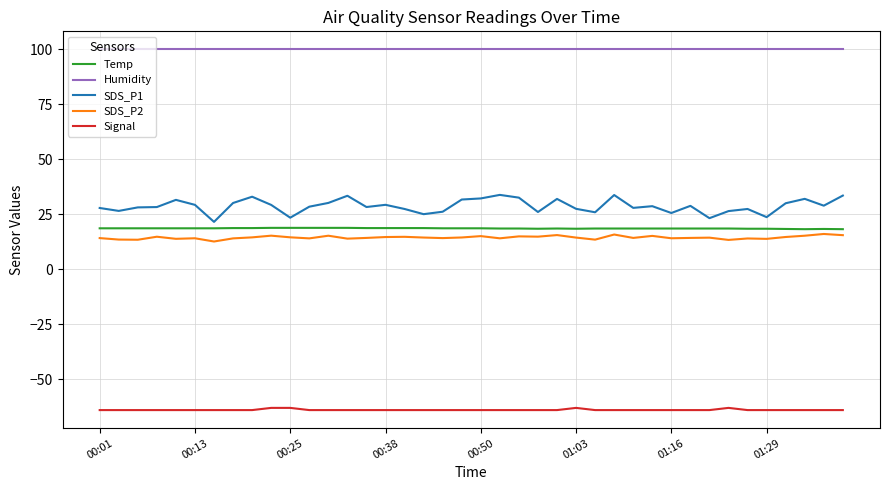

True or false: SDS_P2 and Humidity intersect in this chart.

False